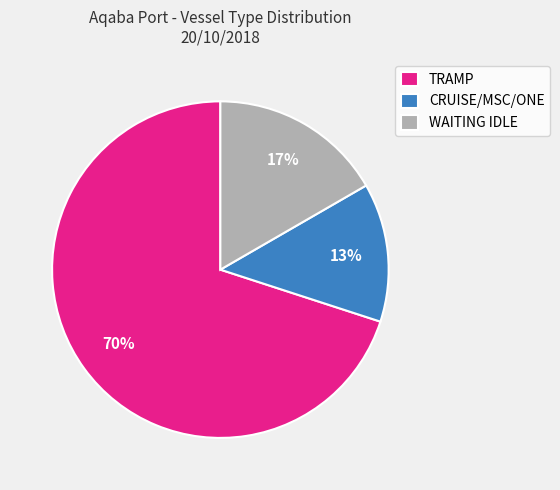

Rank the categories by value from lowest to highest.

CRUISE/MSC/ONE, WAITING IDLE, TRAMP